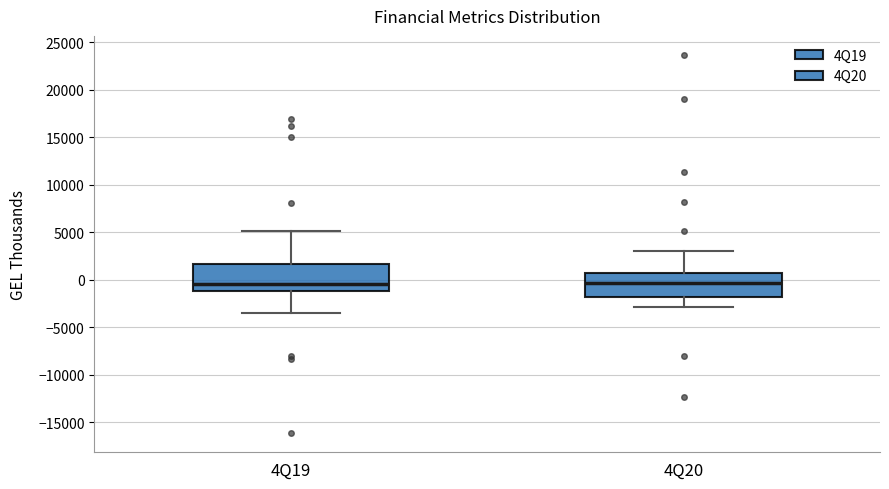

Where does the upper whisker of the box for 4Q20 end on the y-axis? The values are not printed on the chart, so give them approximately, as read against the axis.

3000